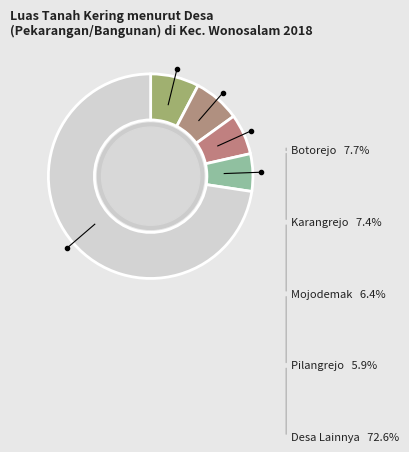

Does any single category account for the majority?

Yes